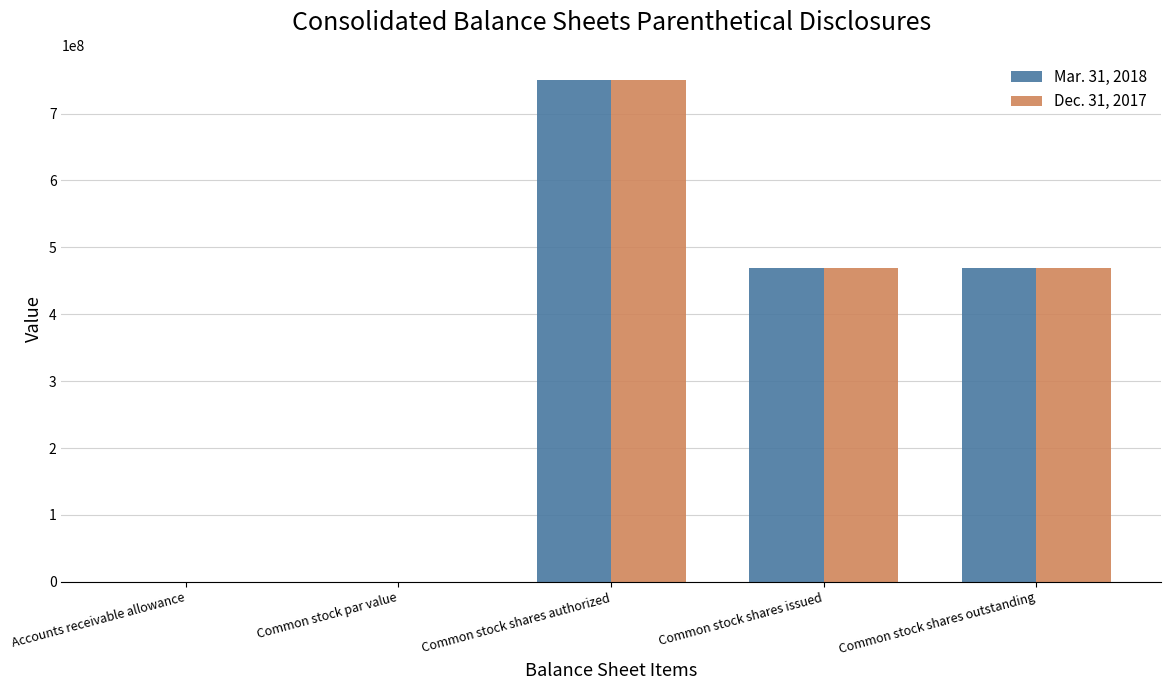

Is the value of Dec. 31, 2017 at Common stock shares authorized greater than the value of Mar. 31, 2018 at Common stock shares outstanding?

Yes